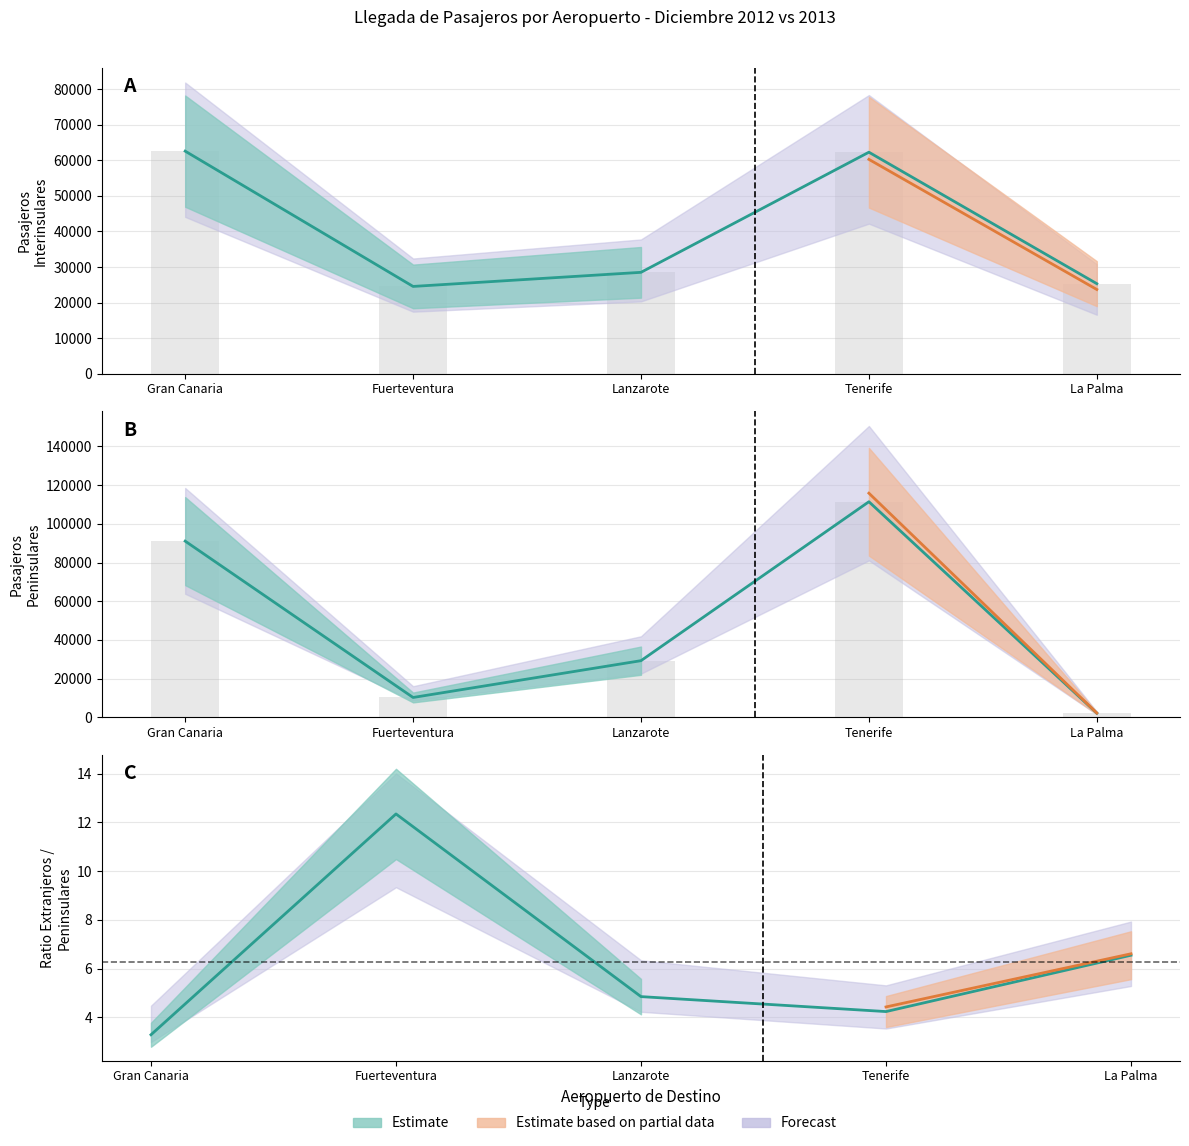

What is the spread (max minus min) of values at Lanzarote?

733